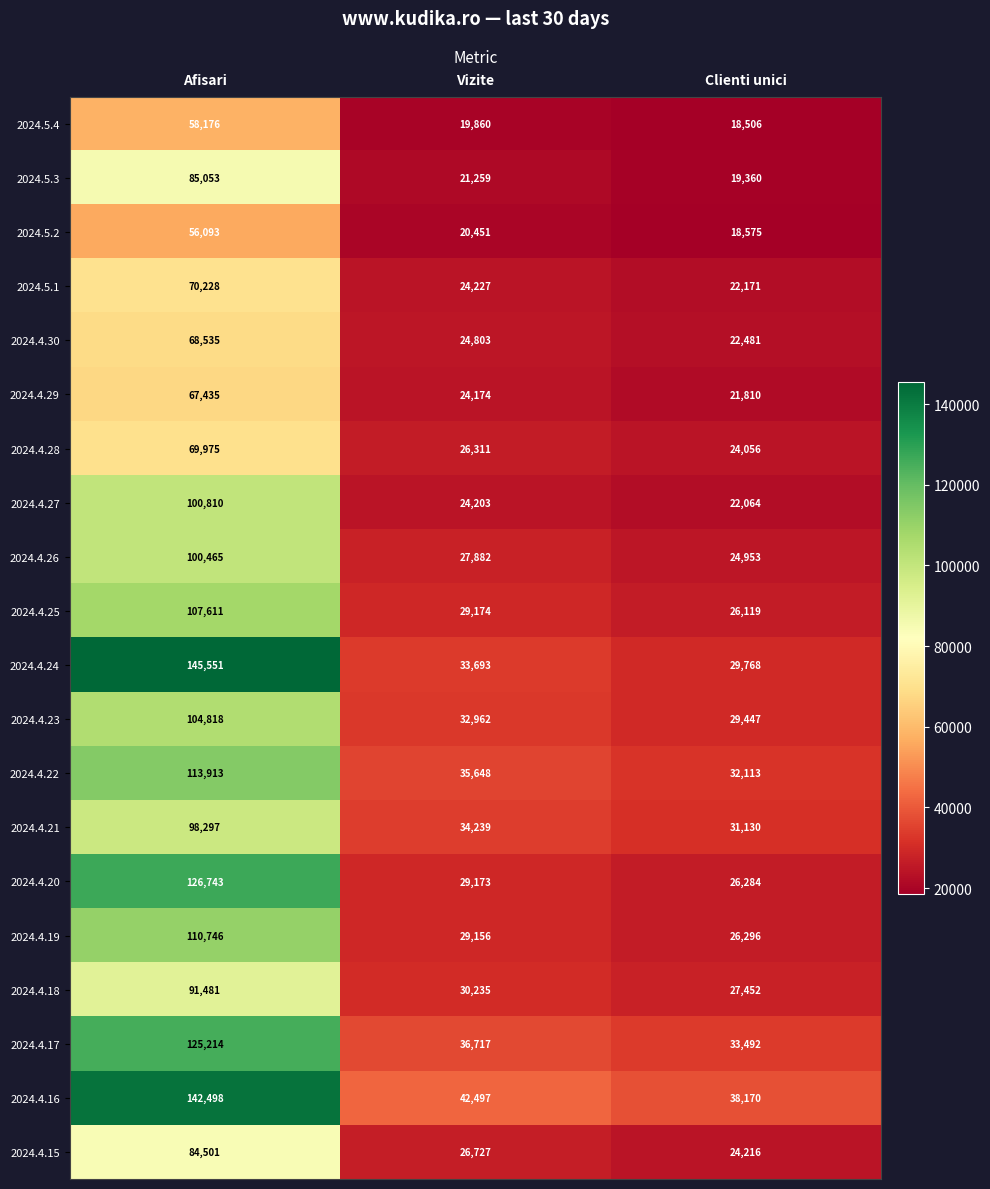

Which series has the widest spread of values?

2024.4.24